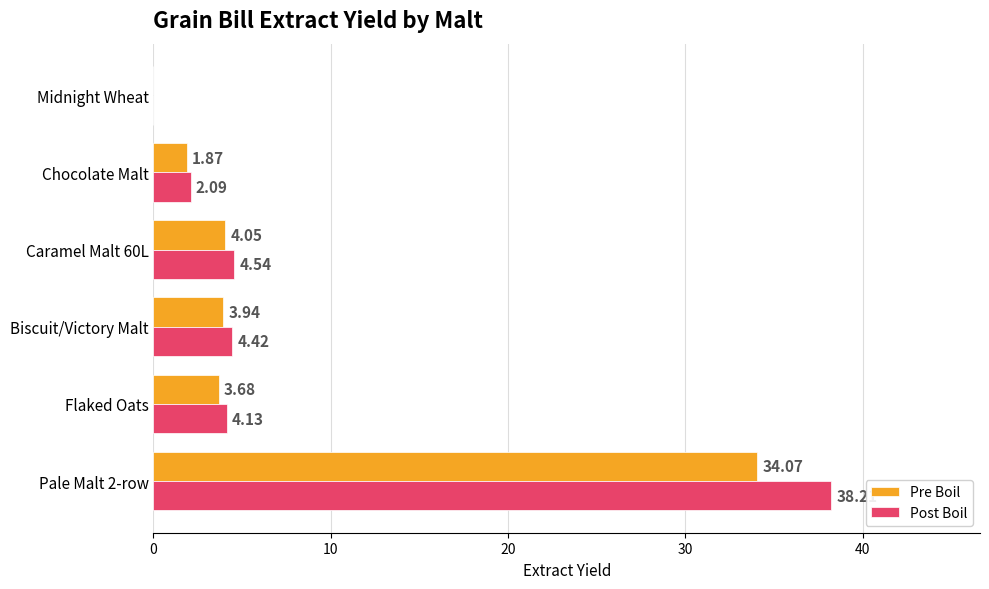

What is the sum of all Post Boil values?

53.4